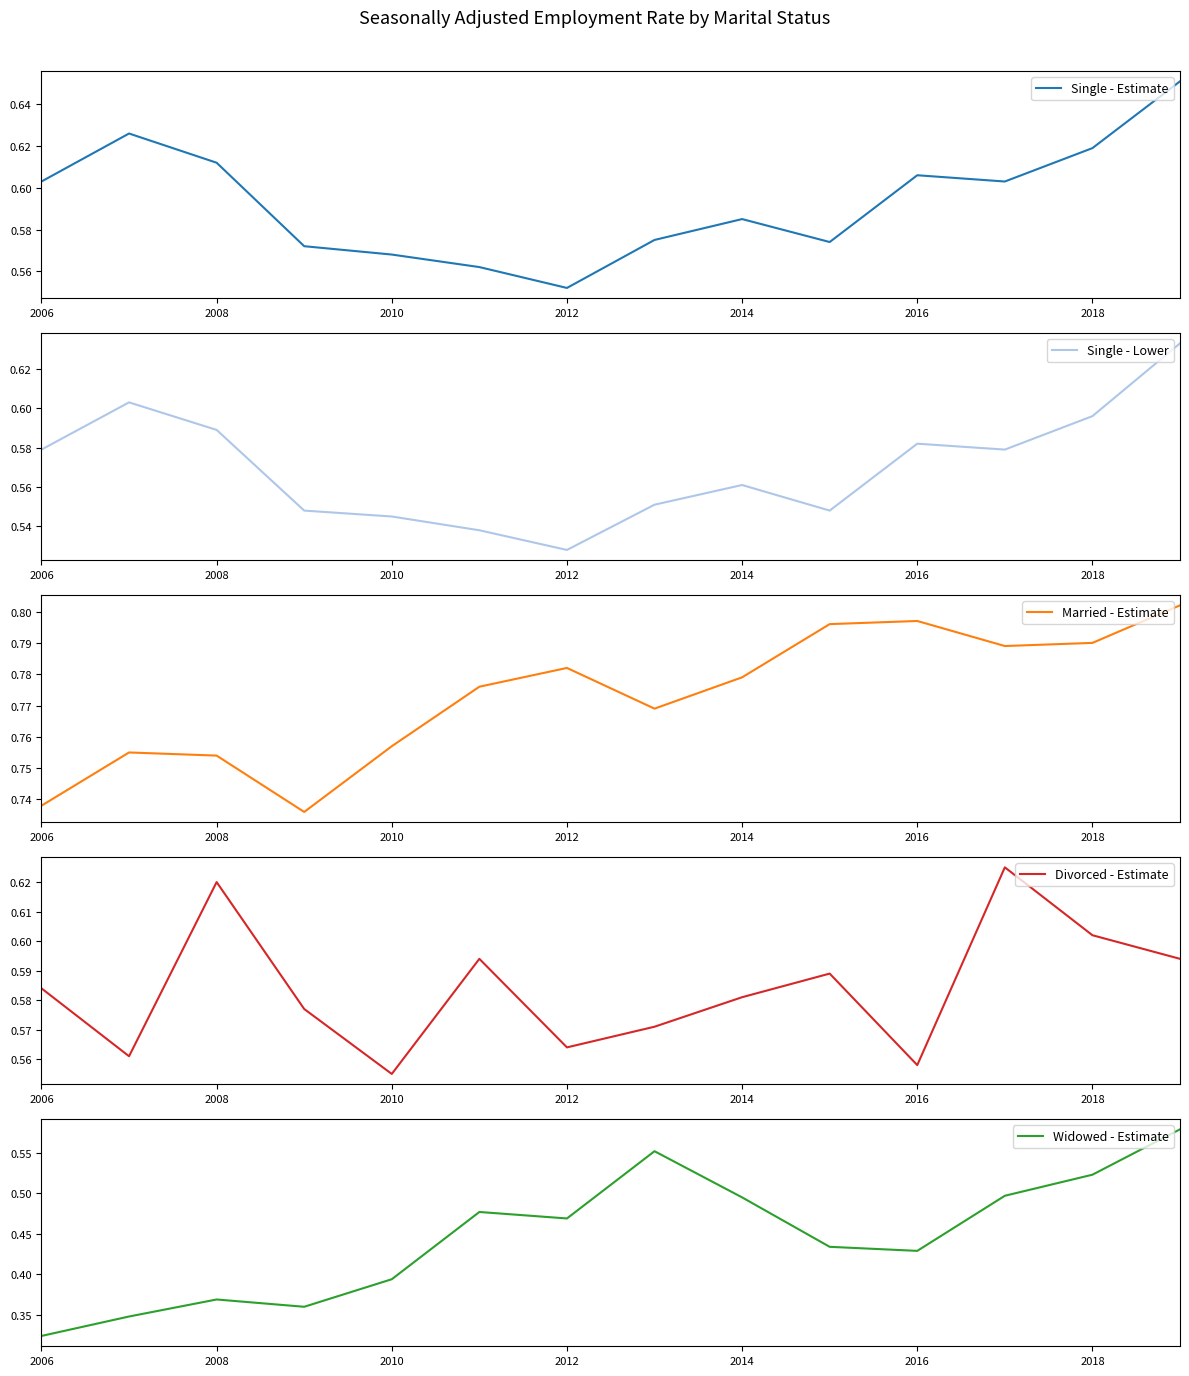

At which label is Single - Estimate closest to 0?

2012